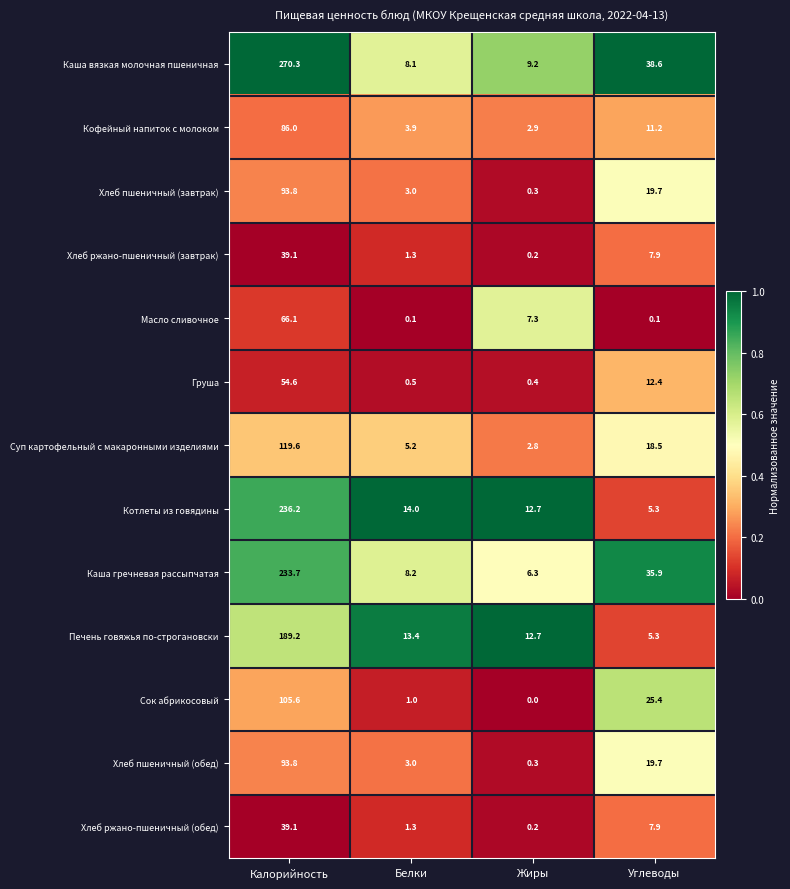

What is the sum of all Хлеб пшеничный (завтрак) values?

116.8